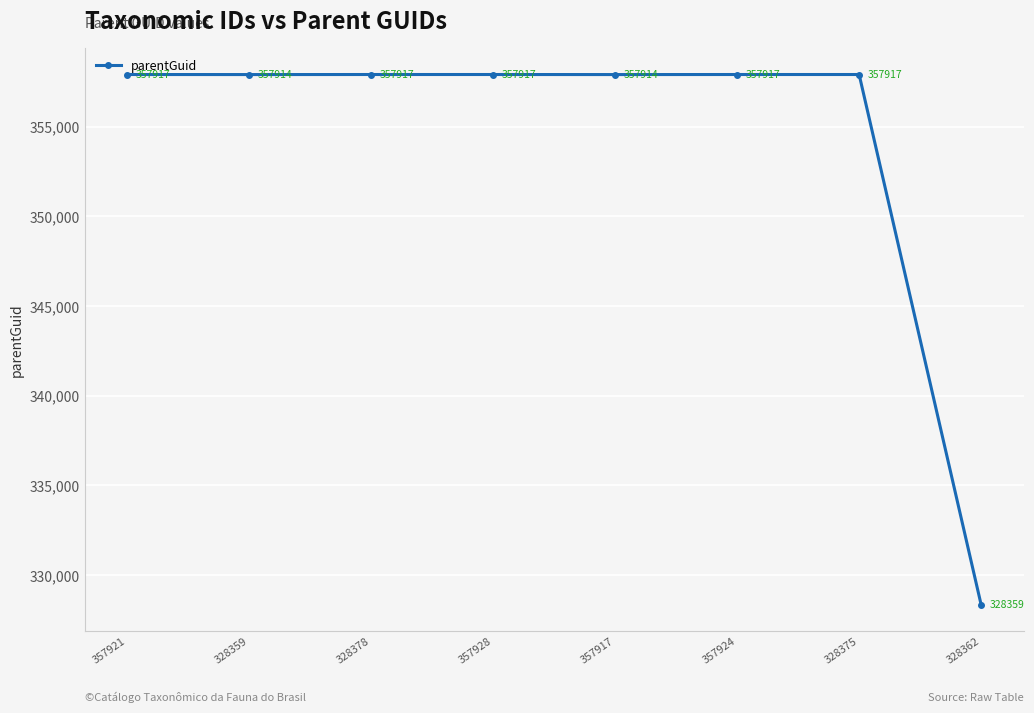

What is the difference between the maximum and second lowest values?

3